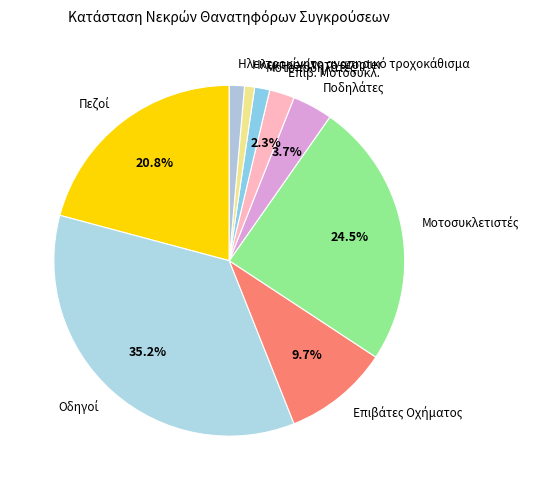

Is there a majority slice in this chart?

No